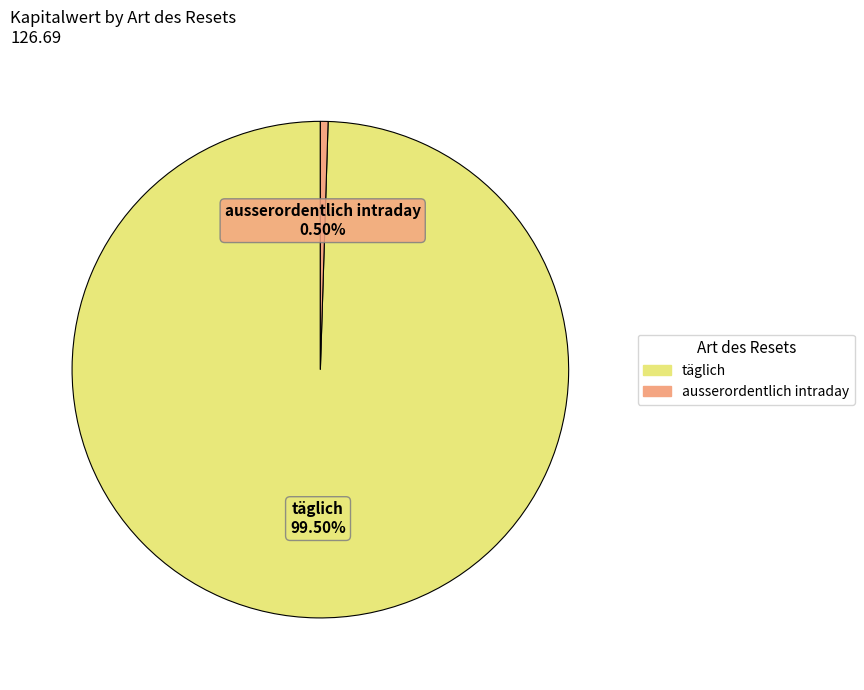

Is there any slice that represents more than half of the pie?

Yes